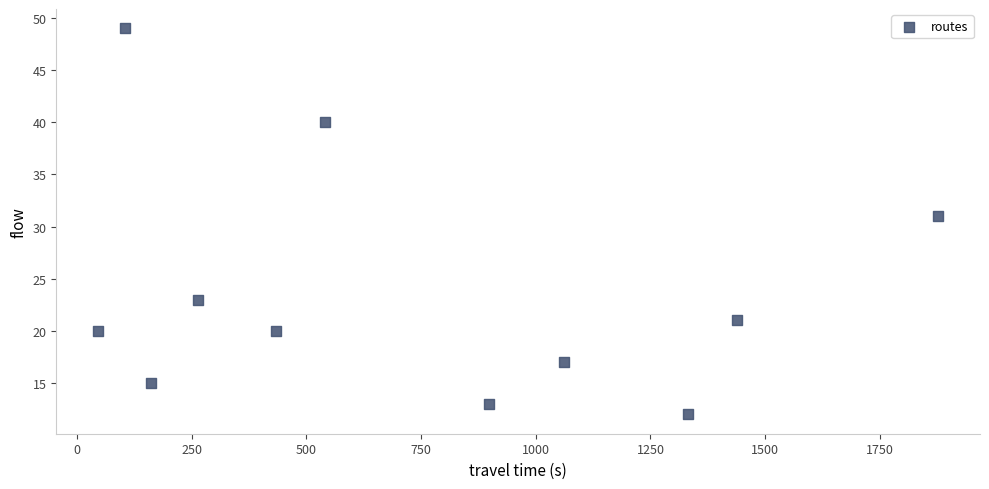

What is the range of Y values (max minus min)?

37